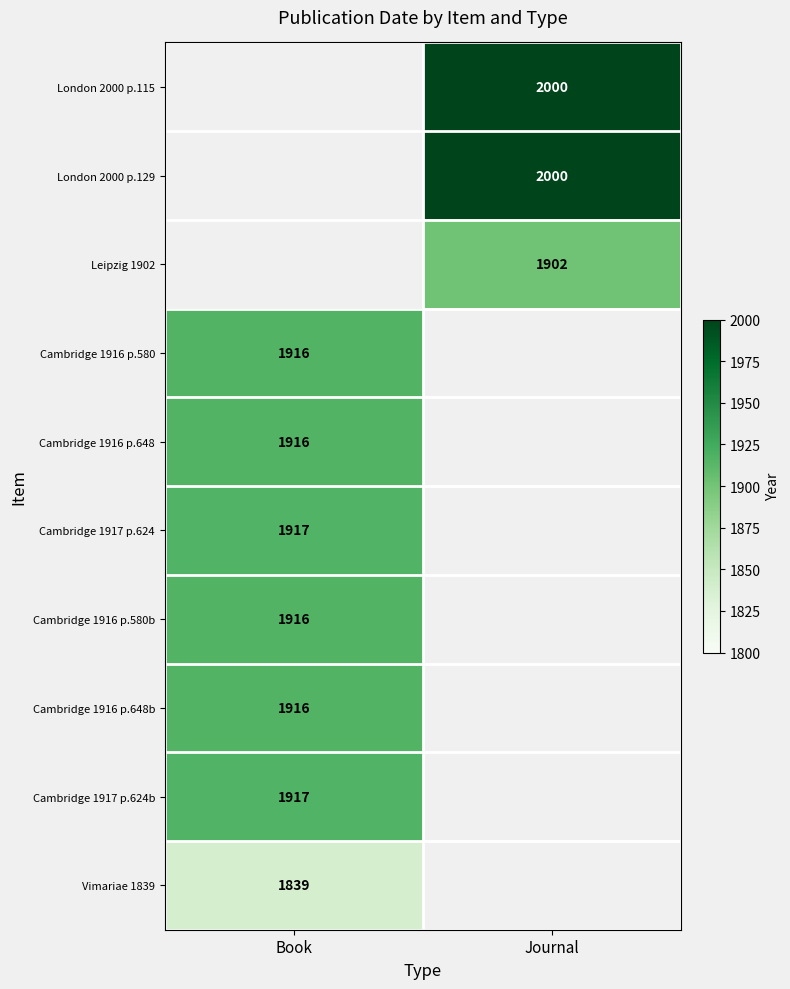

The value of London 2000 p.129 at Journal is 2000. True or false?

True